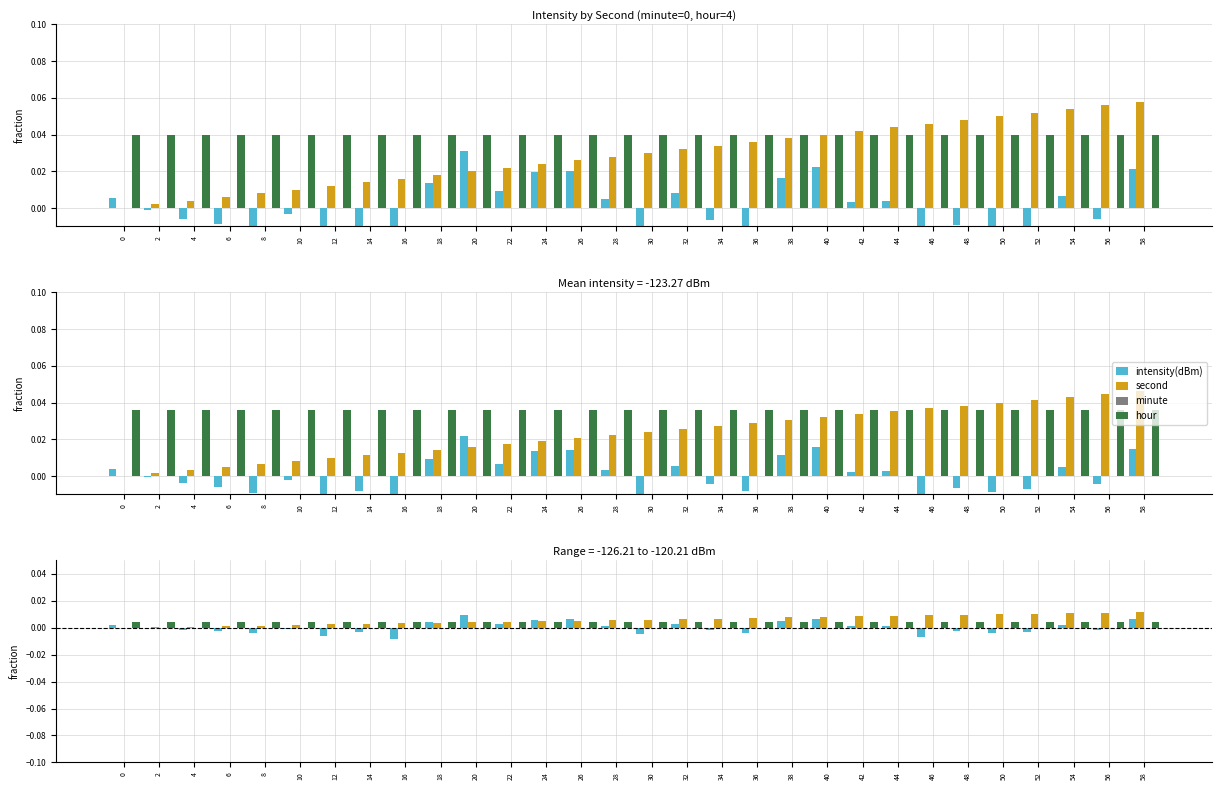

How many groups of bars are there?

30